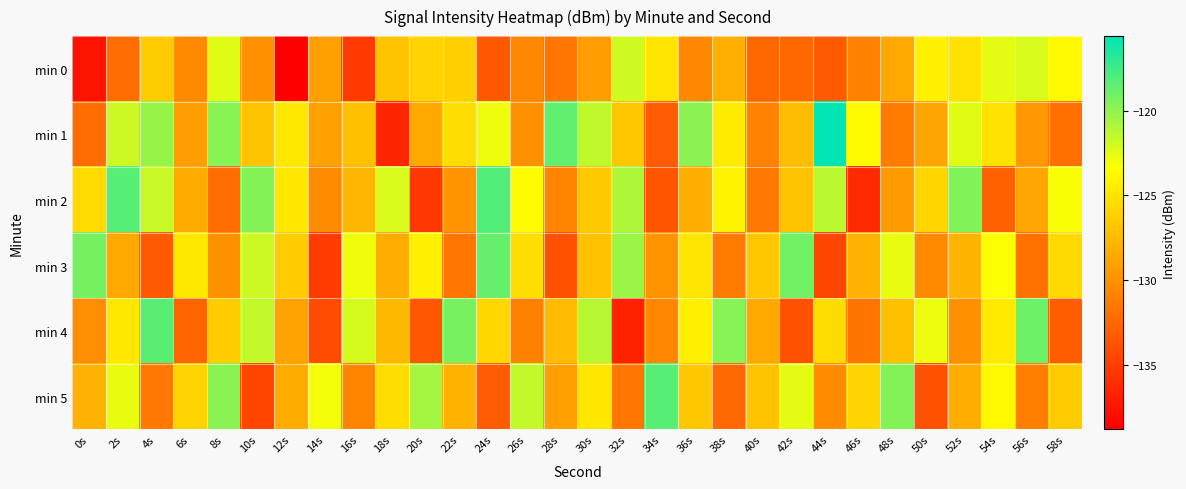

At which category is the sum across all series the highest?

2s